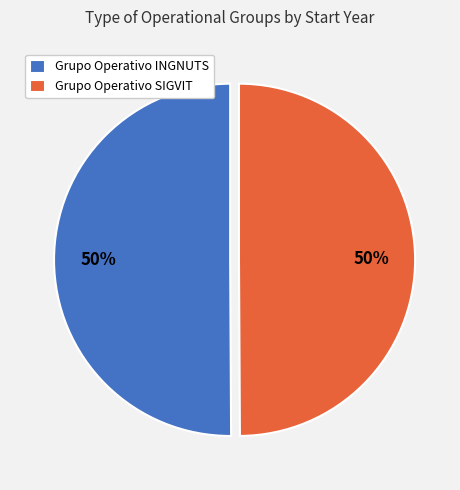

To the nearest percent, what is the combined percentage of Grupo Operativo INGNUTS and Grupo Operativo SIGVIT?

100%